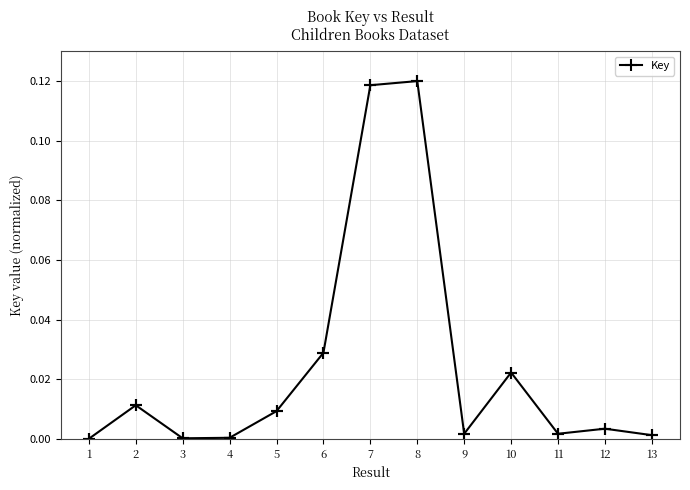

How many lines are shown in the chart?

1